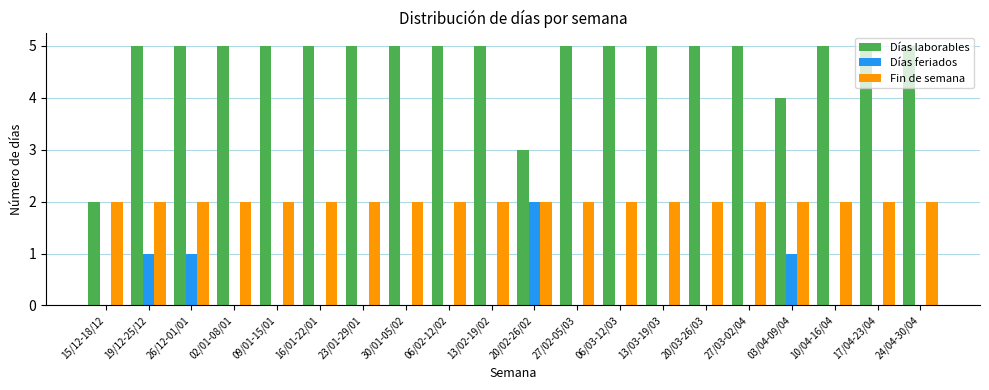

Reading right to left, list all the values displayed in this chart.

Días laborables: 24/04-30/04=5	17/04-23/04=5	10/04-16/04=5	03/04-09/04=4	27/03-02/04=5	20/03-26/03=5	13/03-19/03=5	06/03-12/03=5	27/02-05/03=5	20/02-26/02=3	13/02-19/02=5	06/02-12/02=5	30/01-05/02=5	23/01-29/01=5	16/01-22/01=5	09/01-15/01=5	02/01-08/01=5	26/12-01/01=5	19/12-25/12=5	15/12-18/12=2
Días feriados: 24/04-30/04=0	17/04-23/04=0	10/04-16/04=0	03/04-09/04=1	27/03-02/04=0	20/03-26/03=0	13/03-19/03=0	06/03-12/03=0	27/02-05/03=0	20/02-26/02=2	13/02-19/02=0	06/02-12/02=0	30/01-05/02=0	23/01-29/01=0	16/01-22/01=0	09/01-15/01=0	02/01-08/01=0	26/12-01/01=1	19/12-25/12=1	15/12-18/12=0
Fin de semana: 24/04-30/04=2	17/04-23/04=2	10/04-16/04=2	03/04-09/04=2	27/03-02/04=2	20/03-26/03=2	13/03-19/03=2	06/03-12/03=2	27/02-05/03=2	20/02-26/02=2	13/02-19/02=2	06/02-12/02=2	30/01-05/02=2	23/01-29/01=2	16/01-22/01=2	09/01-15/01=2	02/01-08/01=2	26/12-01/01=2	19/12-25/12=2	15/12-18/12=2